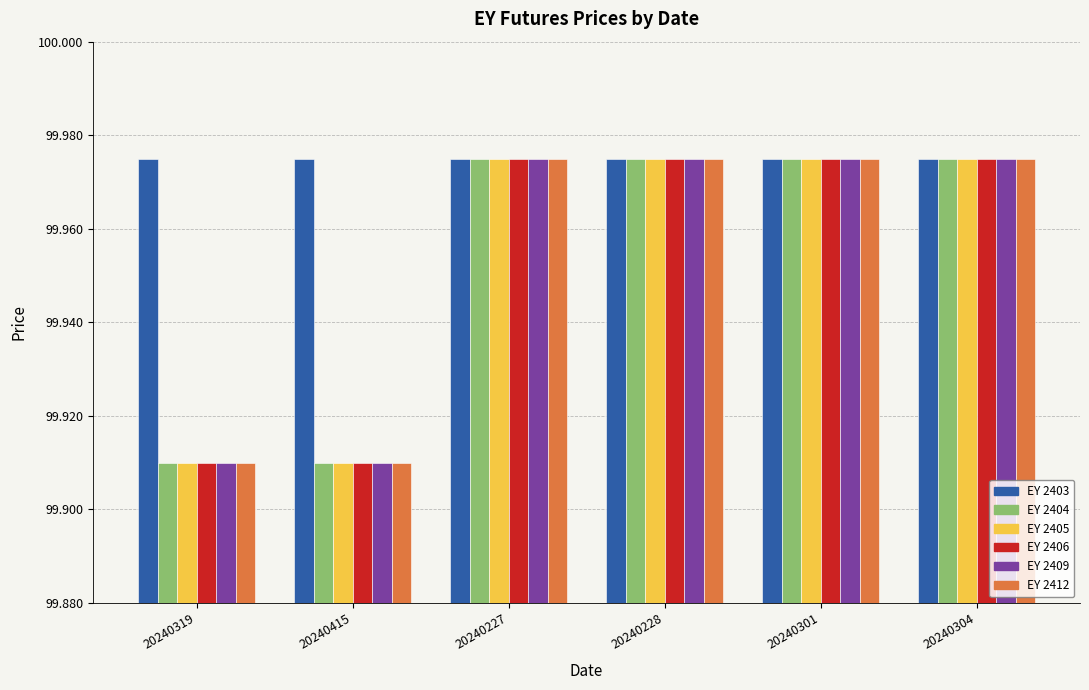

The EY 2409 series shows 133.0 at 20240415. True or false?

False